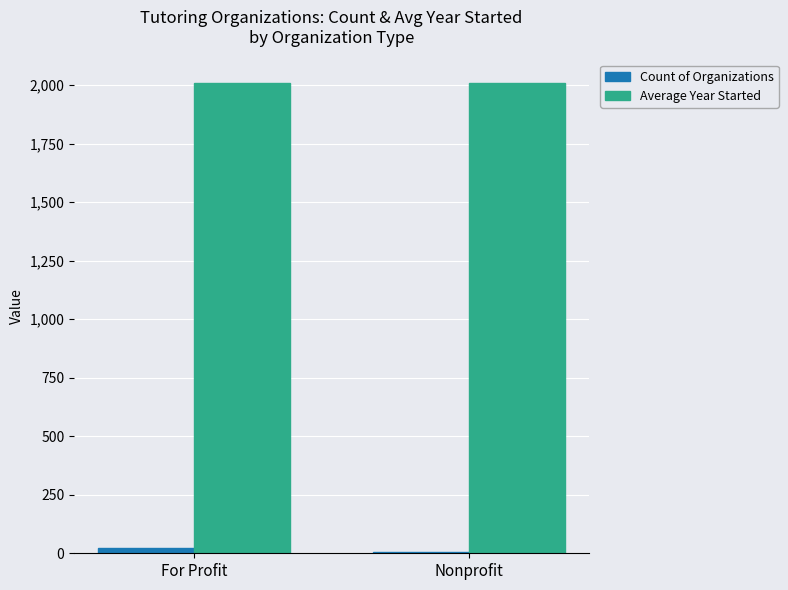

Which series has the largest total across all categories?

Average Year Started